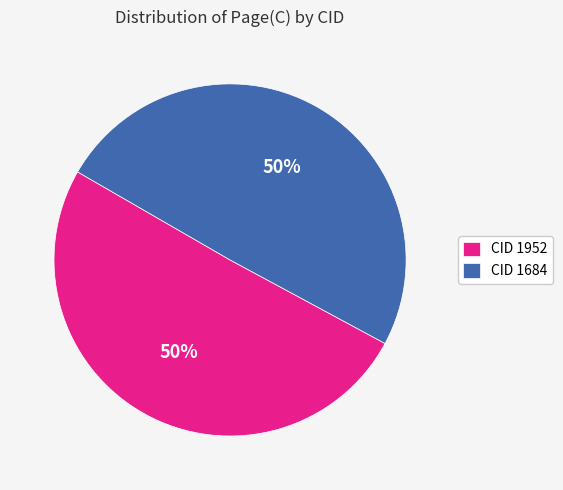

Do CID 1952 and CID 1684 together represent more than half of the pie?

Yes